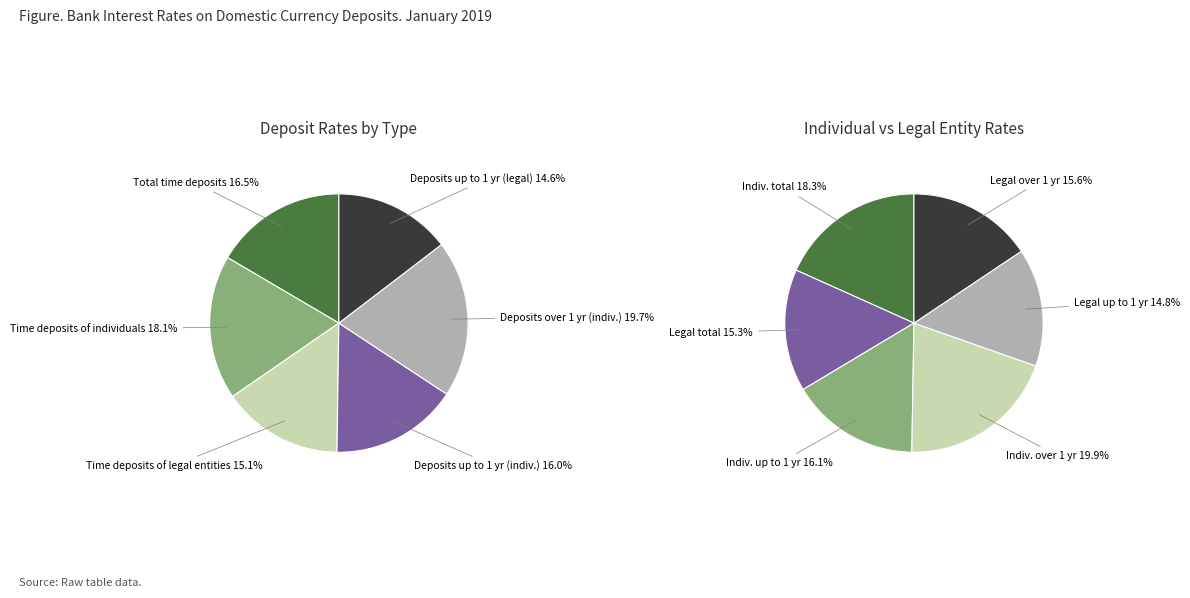

Rank the categories by value from lowest to highest.

Deposits up to 1 year (legal entities), Time deposits of legal entities, Deposits up to 1 year (individuals), Total time deposits, Time deposits of individuals, Deposits over 1 year (individuals)